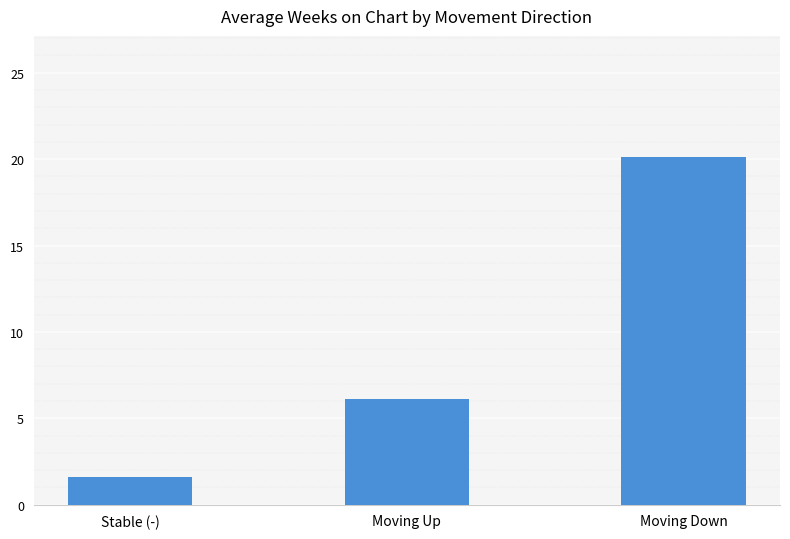

What is the minimum value shown in the chart?

1.6